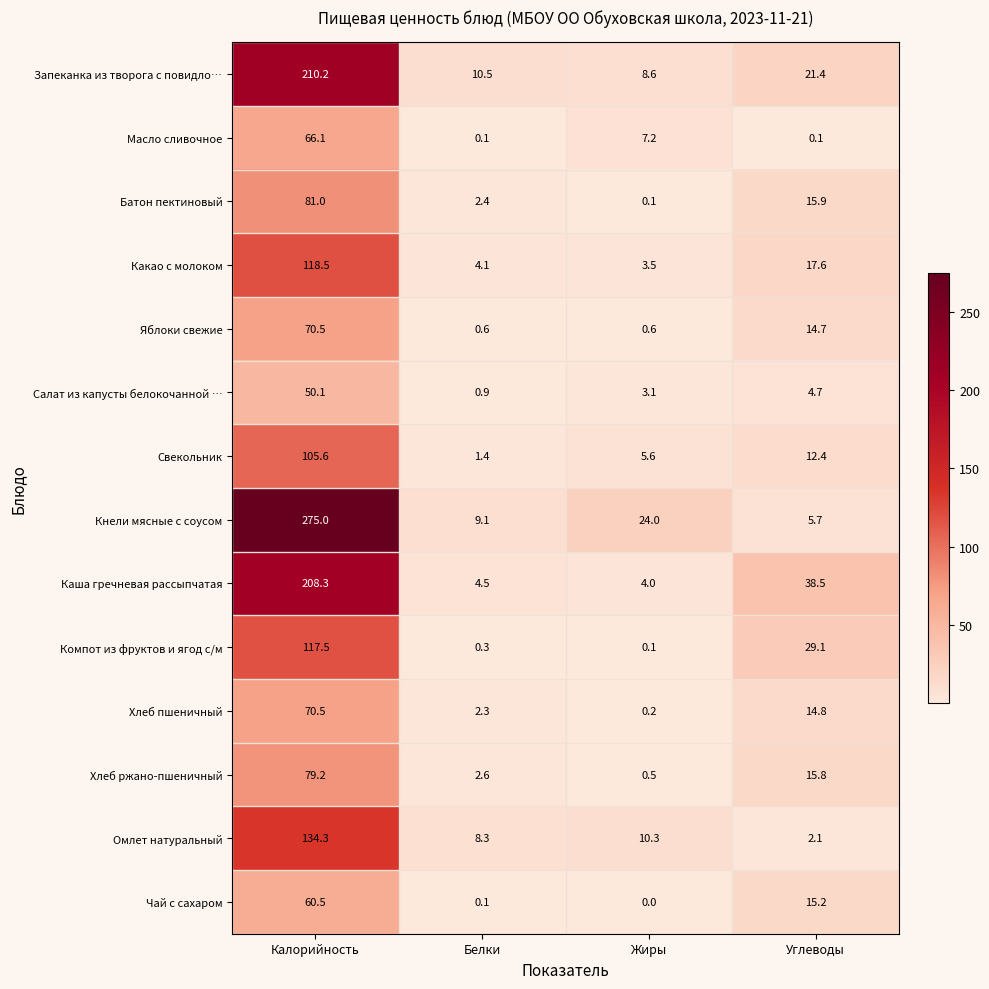

Between Белки and Жиры, which series saw the biggest shift?

Кнели мясные с соусом